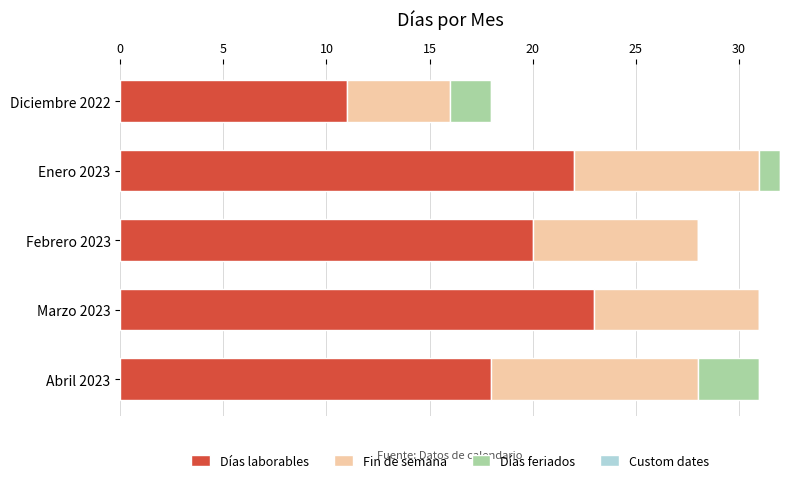

How many categories are shown in the chart?

5